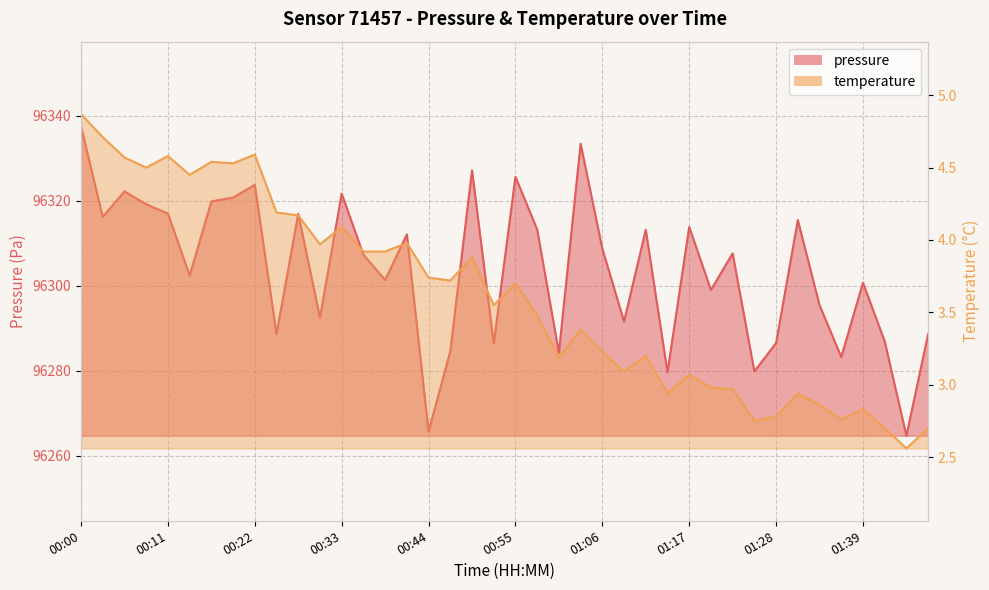

At which category does pressure reach its first local peak?

00:06